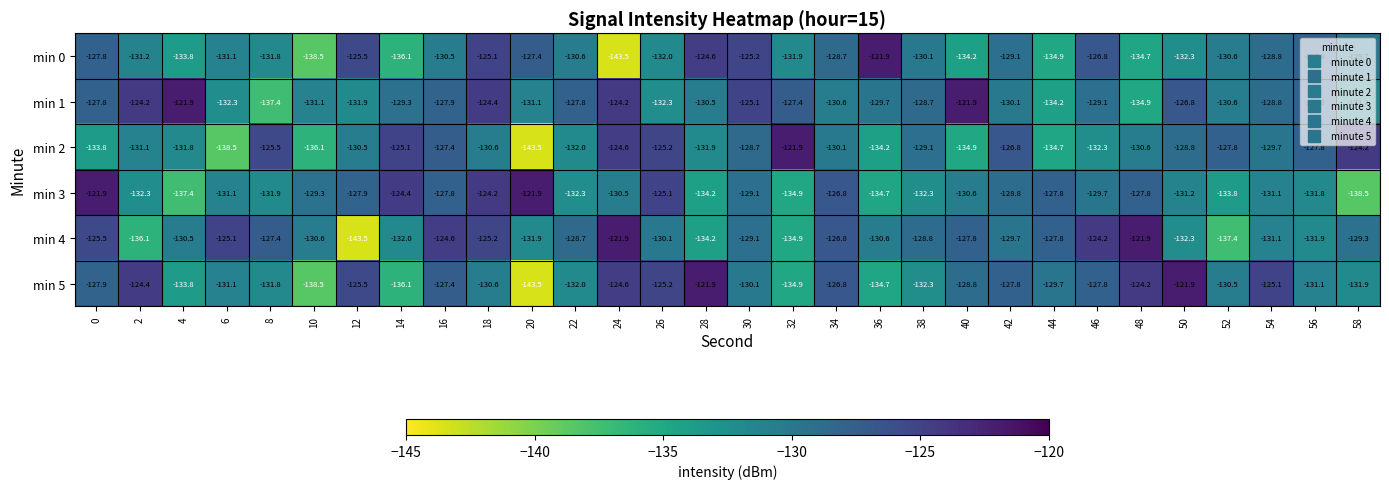

Where is min 1 nearest to the value -129?

46